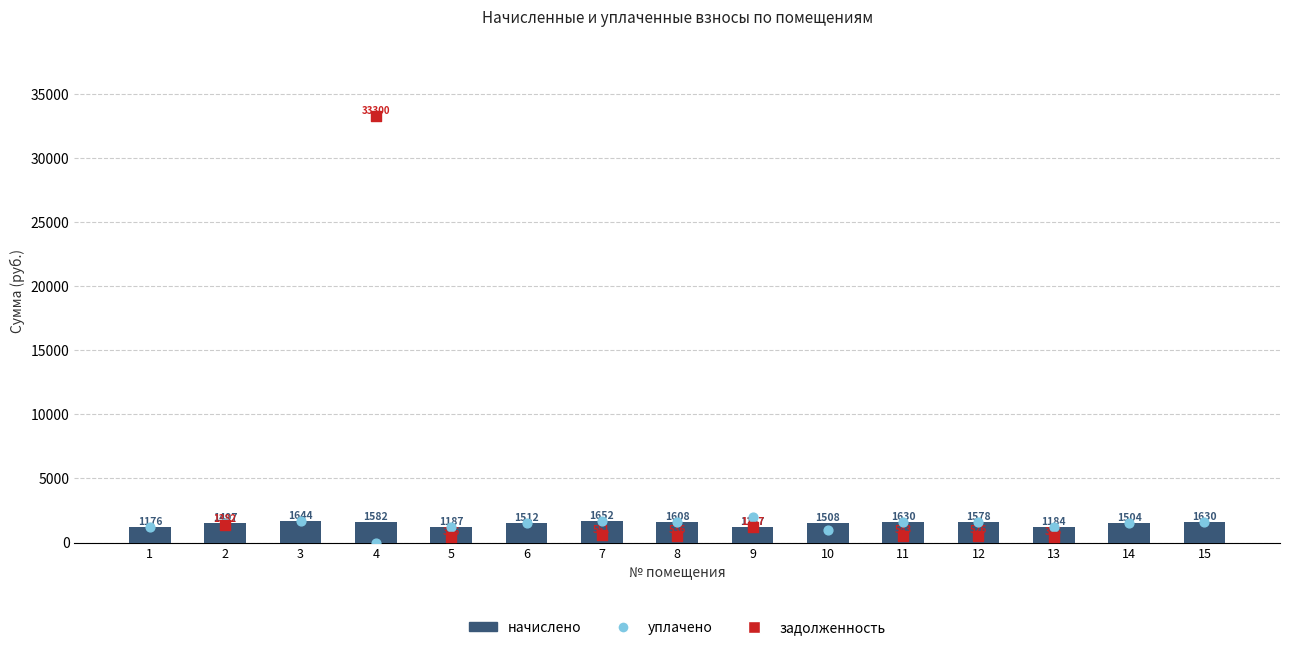

Which series contains the lowest Y value?

уплачено